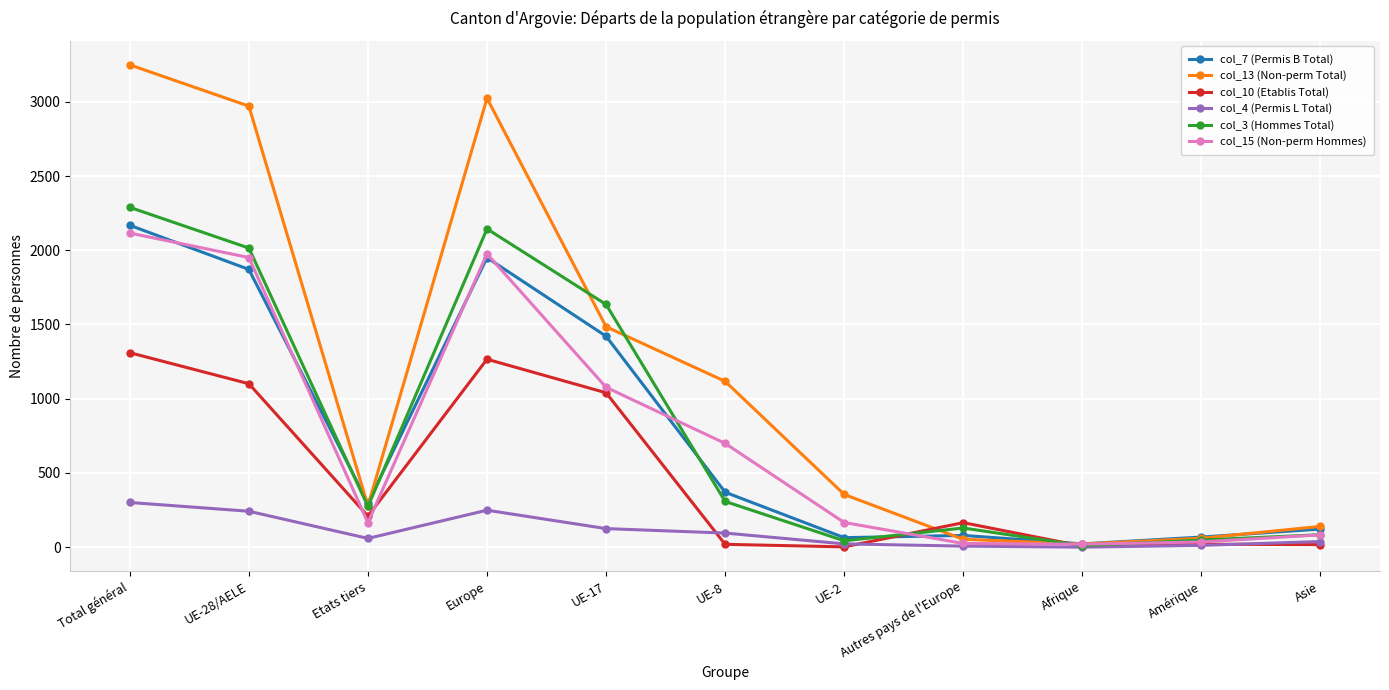

Between which two adjacent categories do col_10 (Etablis Total) and col_13 (Non-perm Total) first intersect?

UE-2 and Autres pays de l'Europe